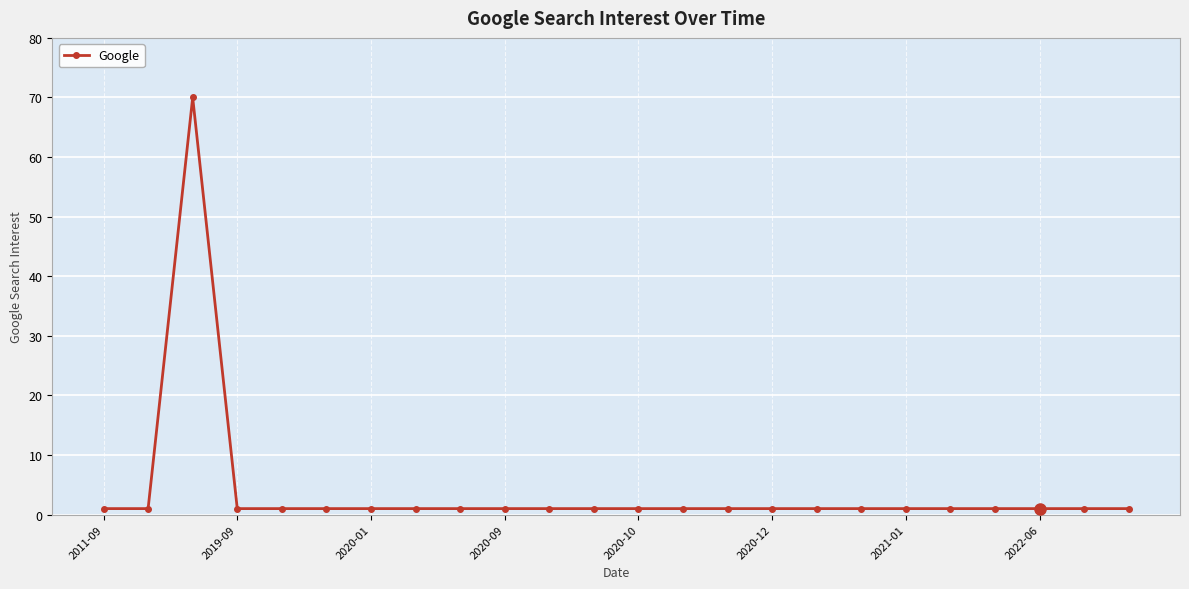

What is the average value?

4